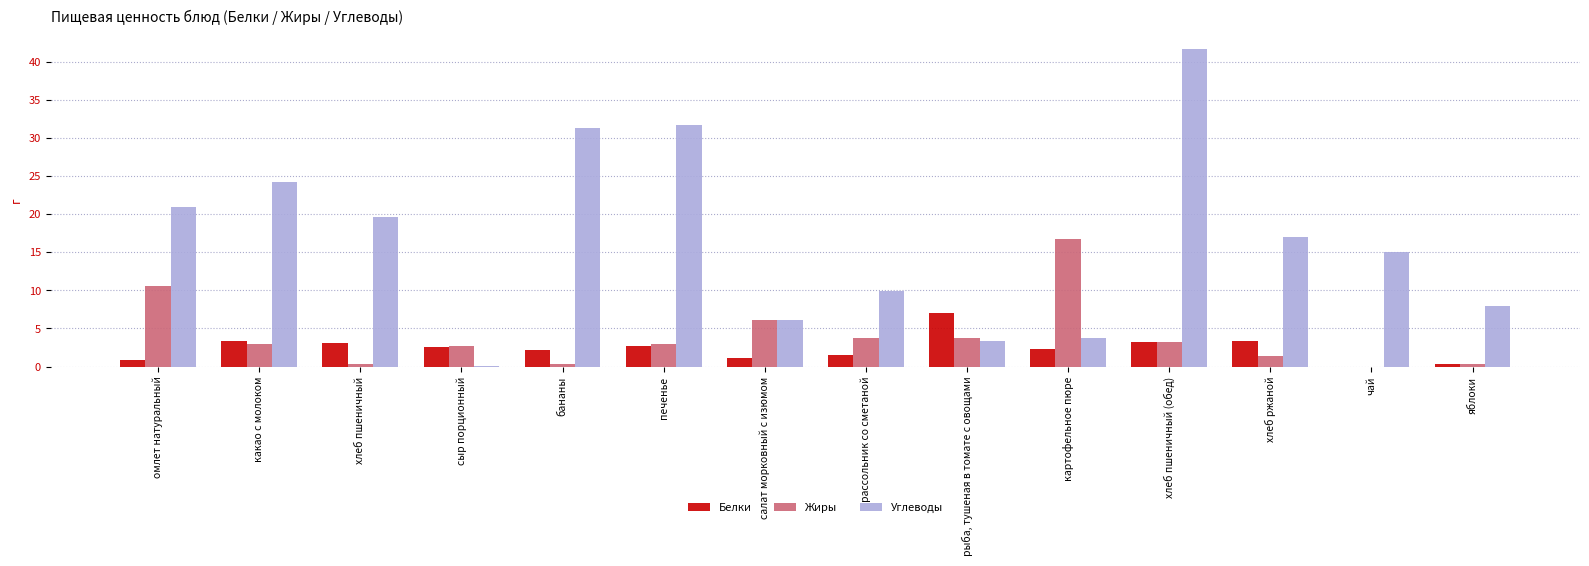

What is the maximum value shown in the chart?

41.7